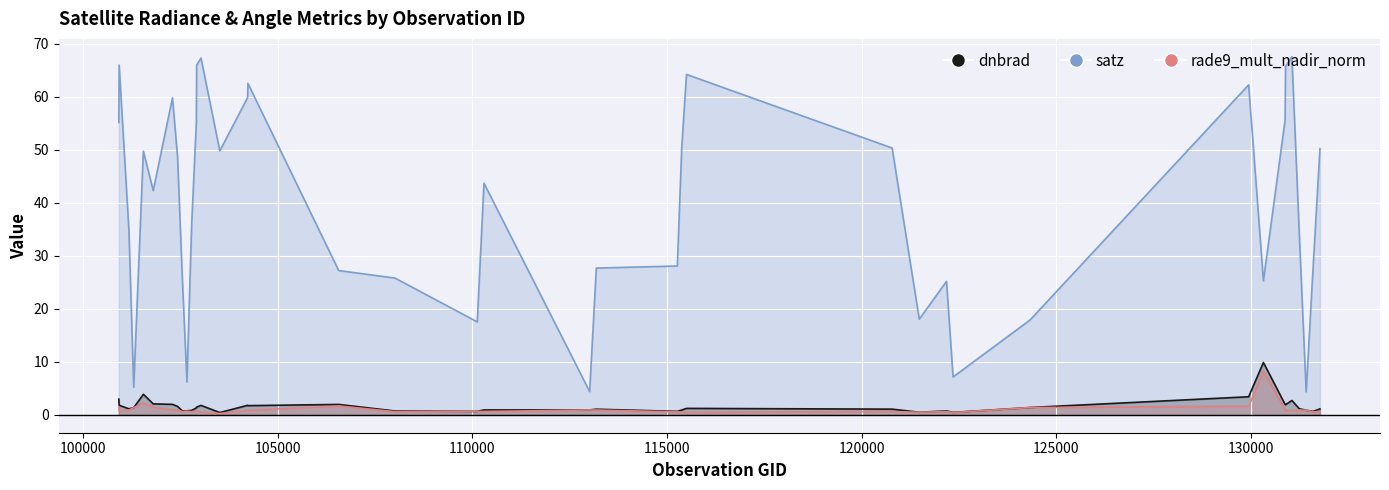

True or false: satz and rade9_mult_nadir_norm intersect in this chart.

False